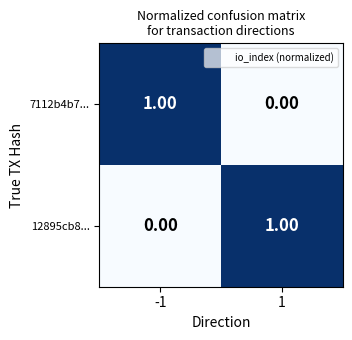

At -1, list the series in order from smallest to largest.

12895cb8..., 7112b4b7...